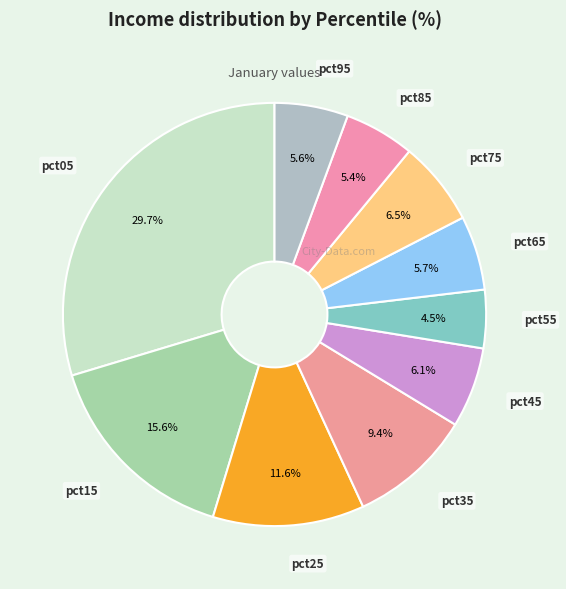

What is the largest slice in the pie chart?

pct05